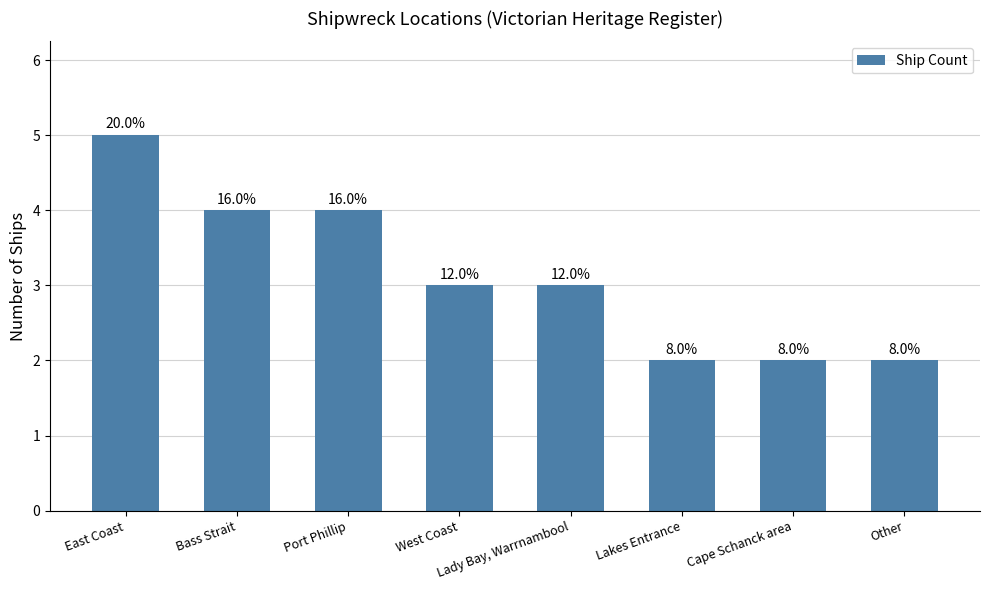

What is the label of the 4th bar from the left?

West Coast